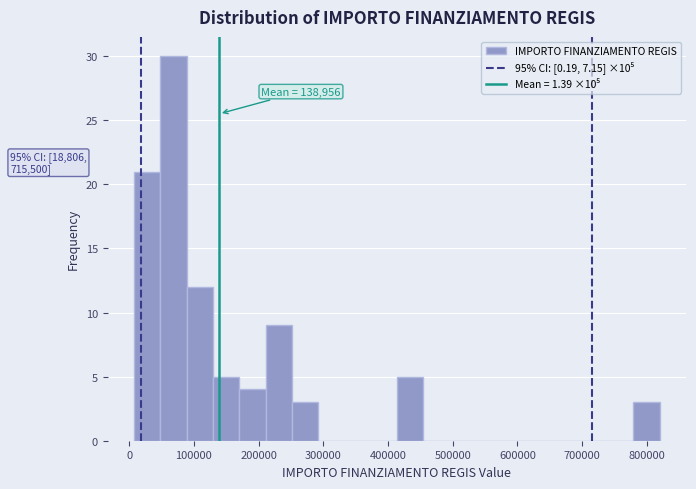

Over which range of the x-axis is the bar tallest?

50000 to 90000